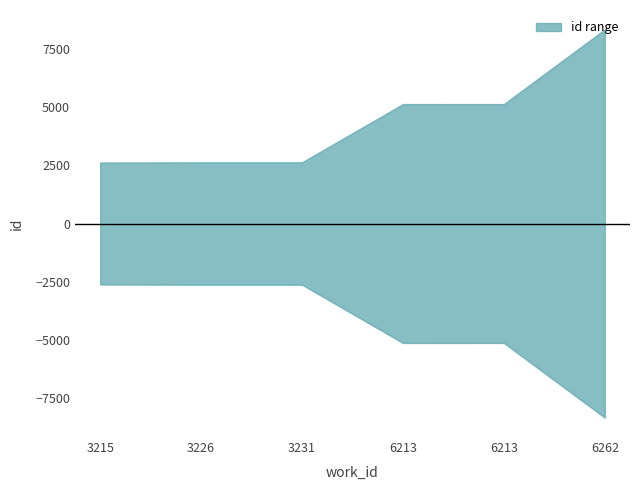

What is the value of the 4th point from the left?

5122.0